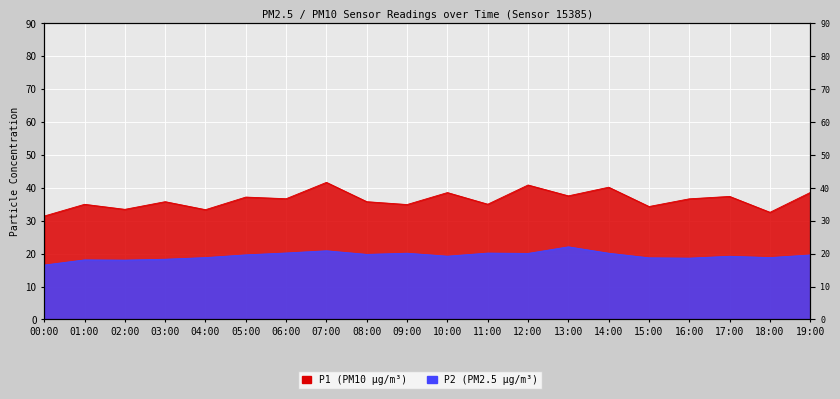

Which series has the largest total across all categories?

P1